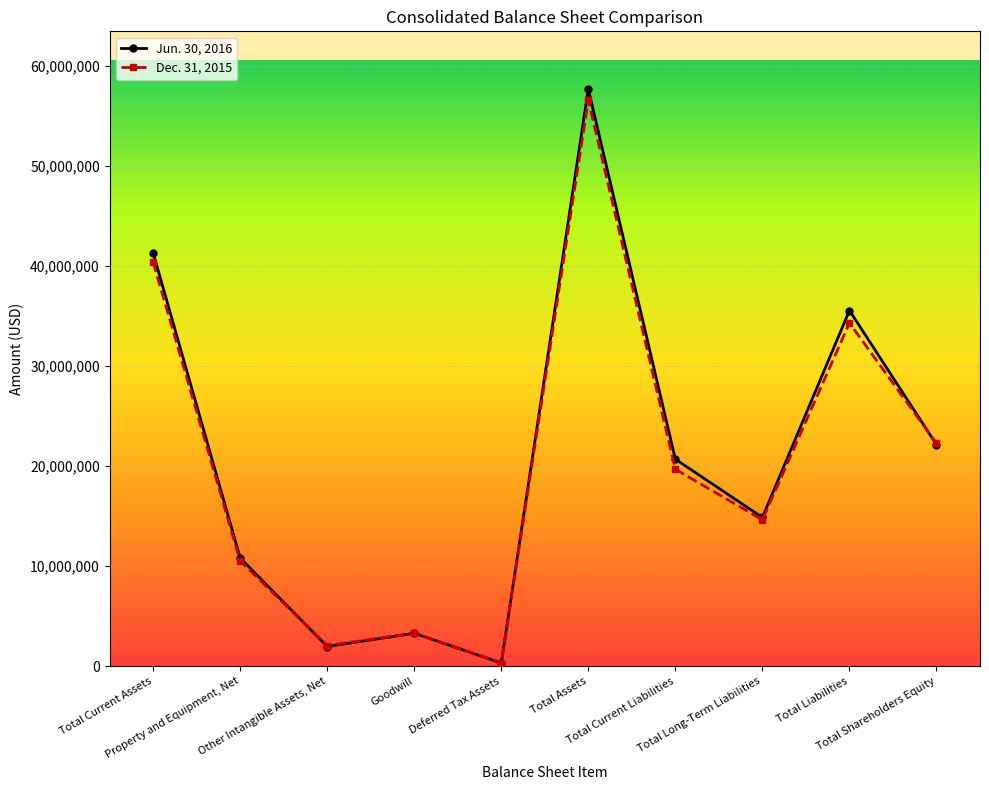

At how many categories does at least one series exceed 55680261?

1